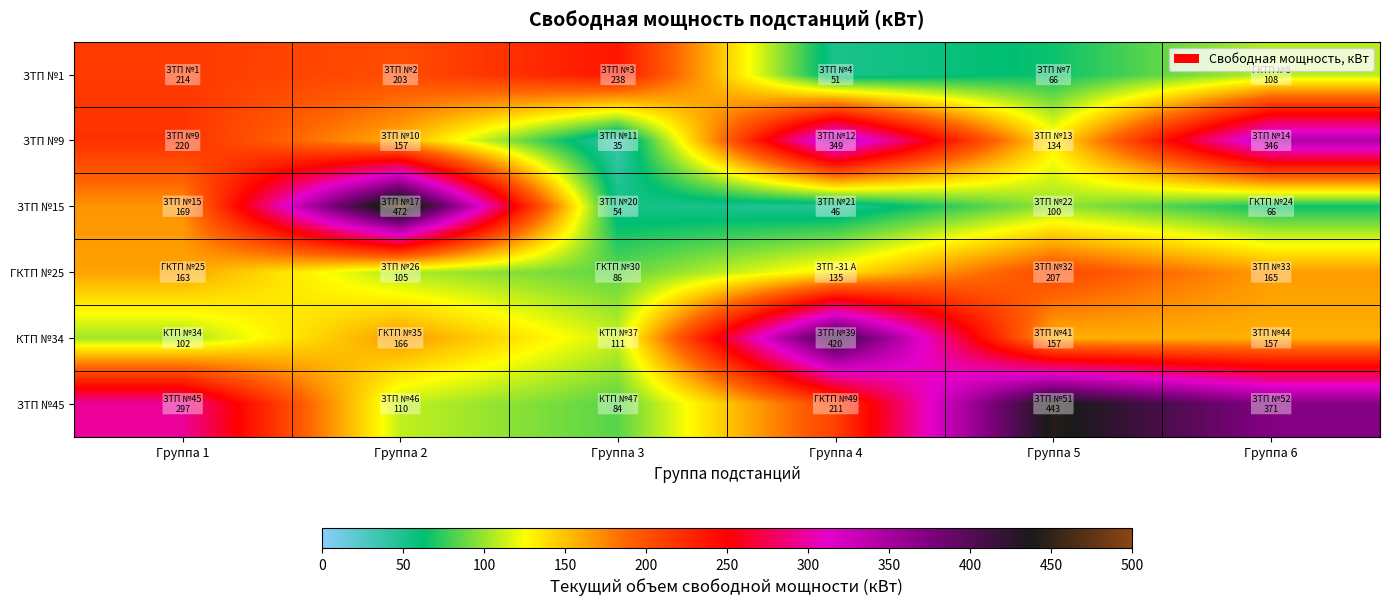

Rank the series by their maximum value, from lowest to highest.

ГКТП №25, ЗТП №1, ЗТП №9, КТП №34, ЗТП №45, ЗТП №15